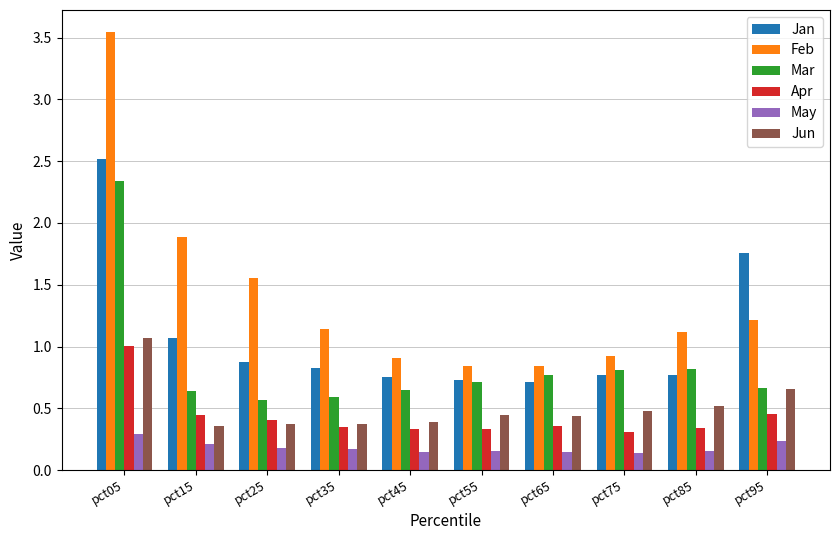

What is the sum of all Mar values?

8.6